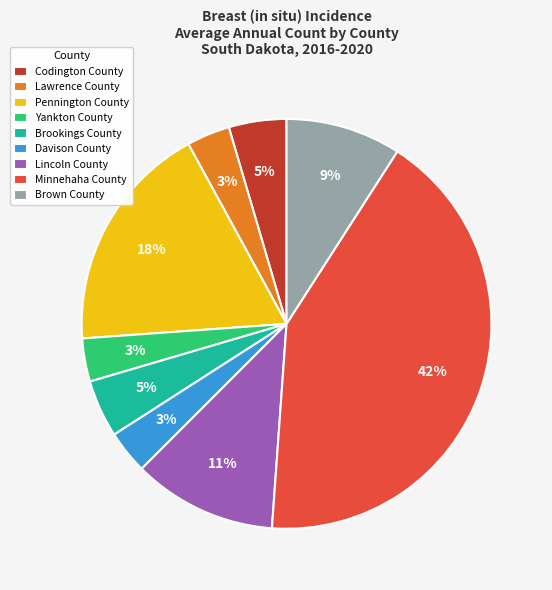

Combined, do Brown County and Lincoln County account for over 50%?

No